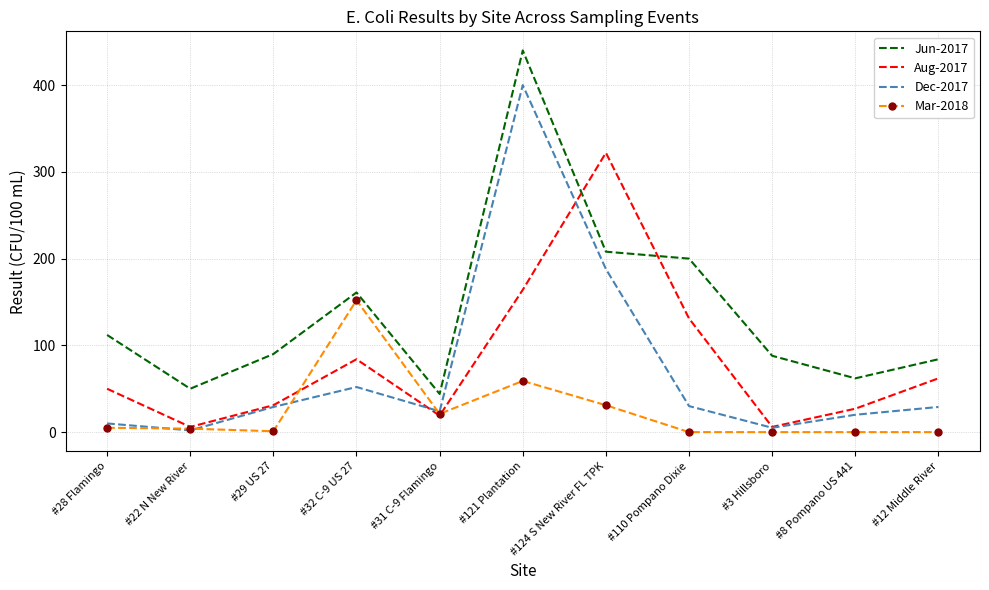

Is it true that Dec-2017 equals 126 at #124 S New River FL TPK?

False